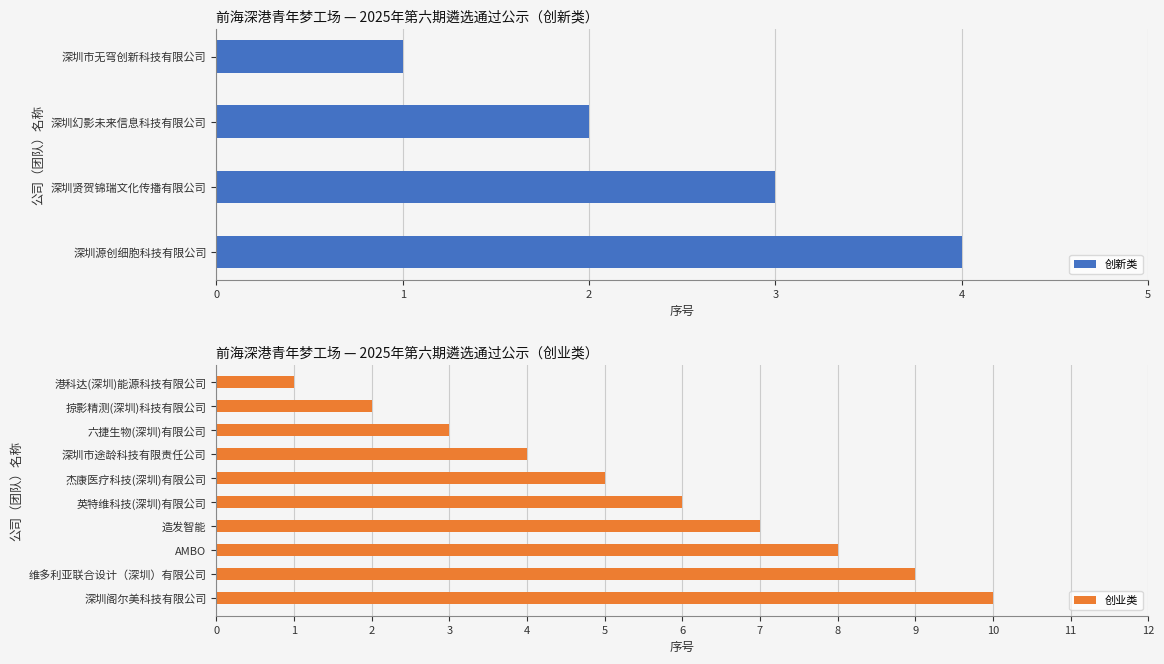

What is the difference between the 创新类 values at 深圳源创细胞科技有限公司 and 深圳市无穹创新科技有限公司?

3